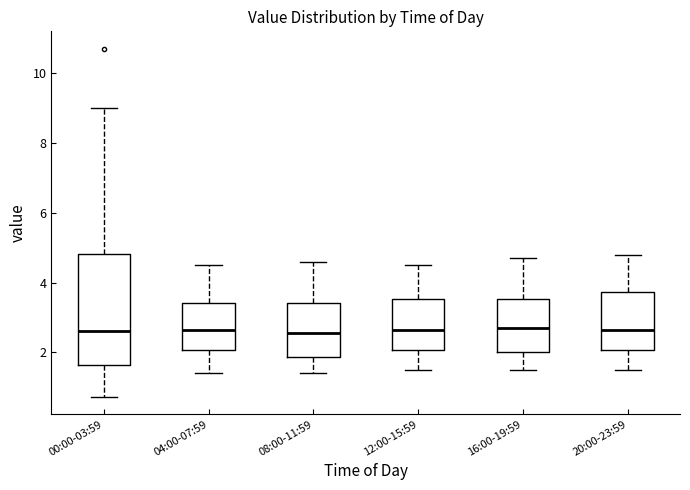

Reading left to right, transcribe this box plot: for each box, give where its median line is, the range the box spans, and where its two whiskers end, as read against the y-axis. The values are not printed on the chart, so give them approximately, as read against the axis.

00:00-03:59: median 2.6, box 1.6 to 4.8, whiskers 0.8 to 9.0
04:00-07:59: median 2.6, box 2.0 to 3.4, whiskers 1.4 to 4.6
08:00-11:59: median 2.6, box 1.8 to 3.4, whiskers 1.4 to 4.6
12:00-15:59: median 2.6, box 2.0 to 3.6, whiskers 1.6 to 4.6
16:00-19:59: median 2.8, box 2.0 to 3.6, whiskers 1.6 to 4.8
20:00-23:59: median 2.6, box 2.0 to 3.8, whiskers 1.6 to 4.8